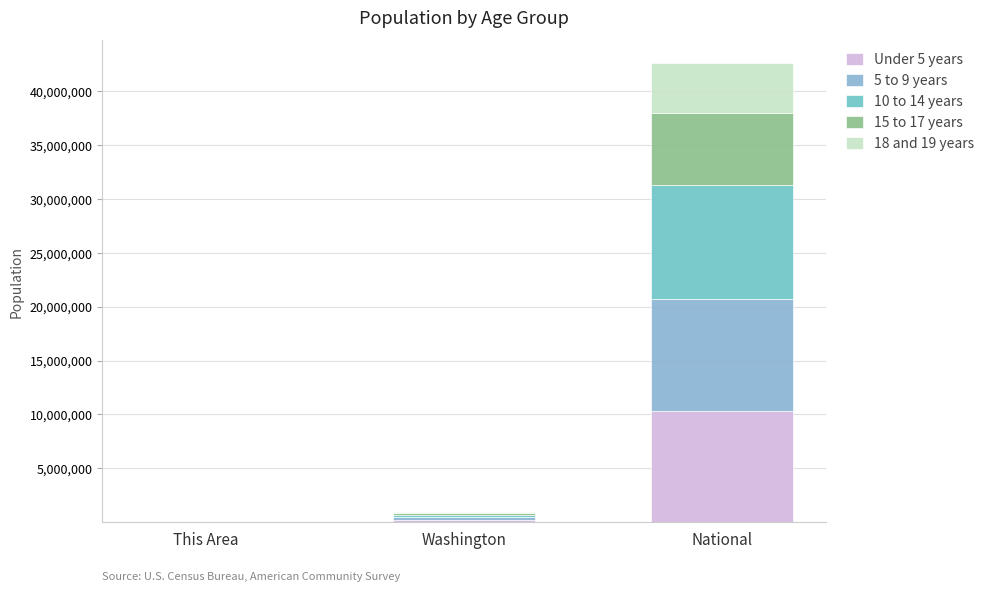

Count the number of data series in this chart.

5